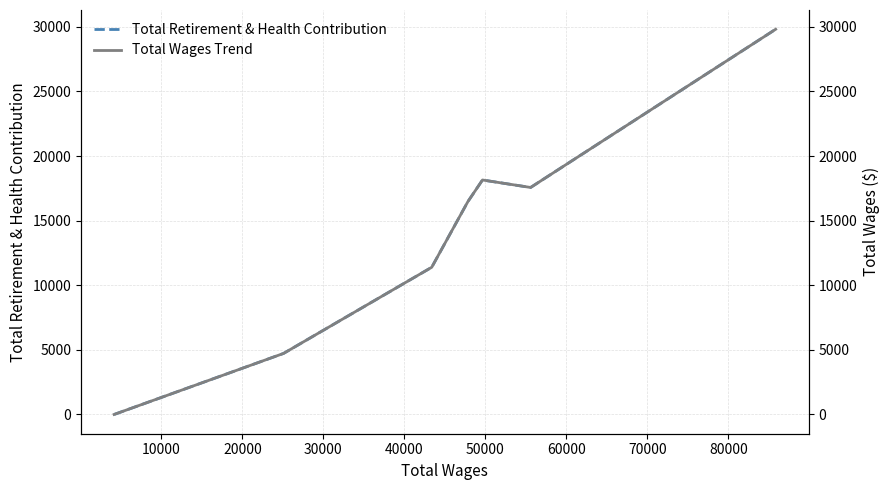

The Total Wages Trend series shows 28466 at 50000. True or false?

False